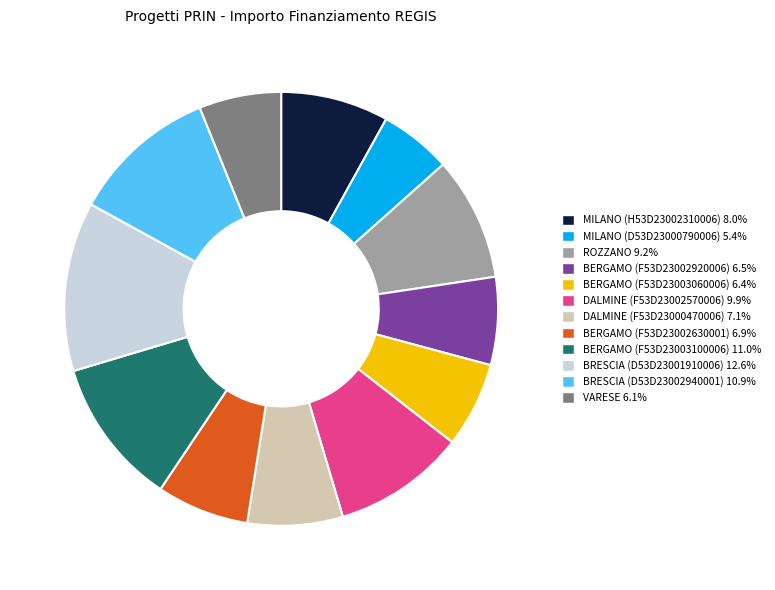

Count the number of slices in the pie.

12